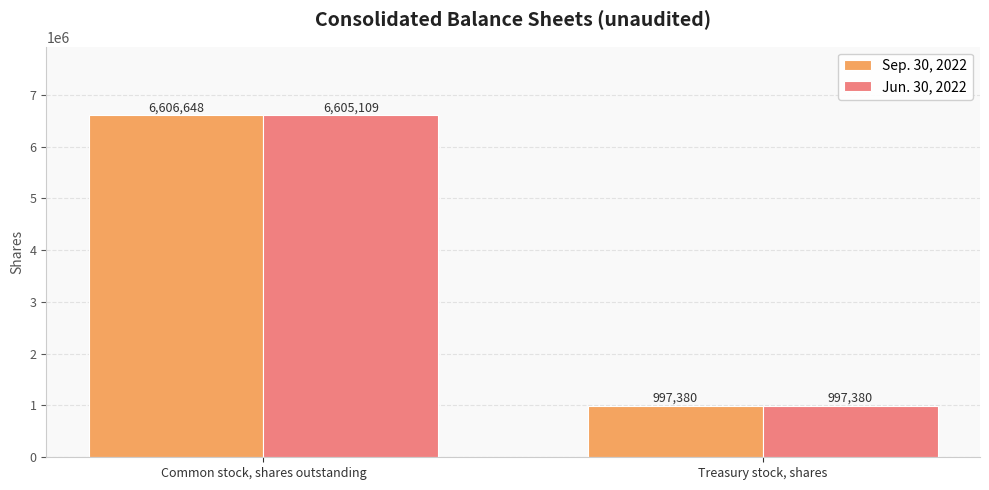

Reading left to right, what are all the values shown in this chart?

Sep. 30, 2022: Common stock, shares outstanding=6606648	Treasury stock, shares=997380
Jun. 30, 2022: Common stock, shares outstanding=6605109	Treasury stock, shares=997380